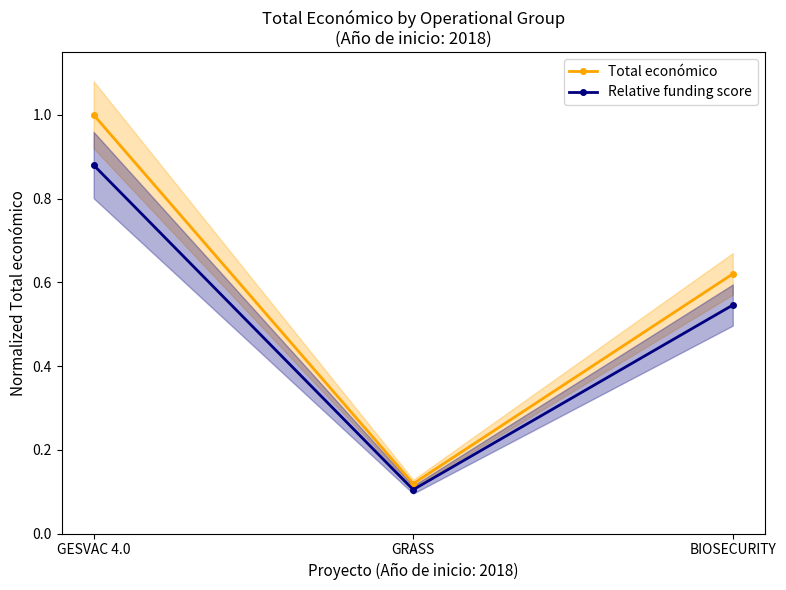

Count the number of data series in this chart.

2